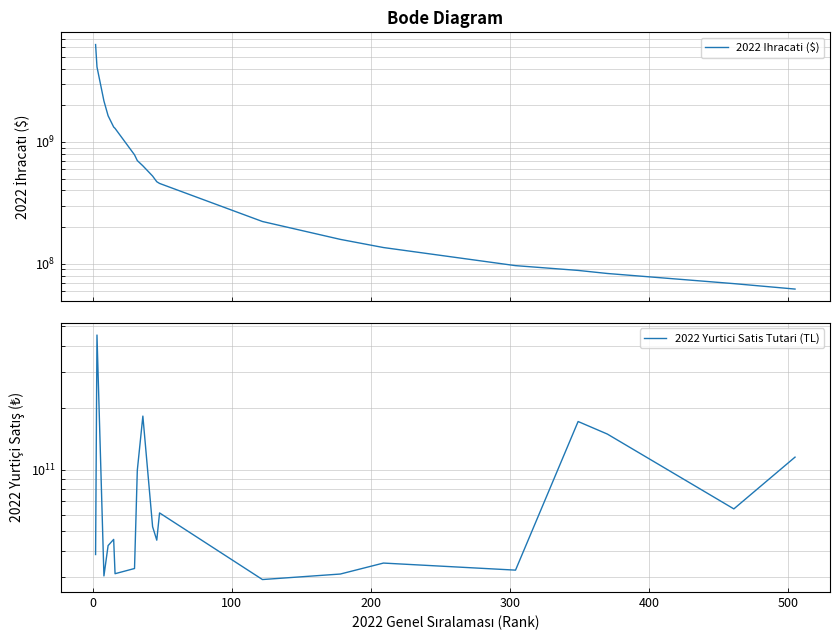

True or false: 2022 Ihracati ($) and 2022 Yurtici Satis Tutari (TL) cross at least once.

False